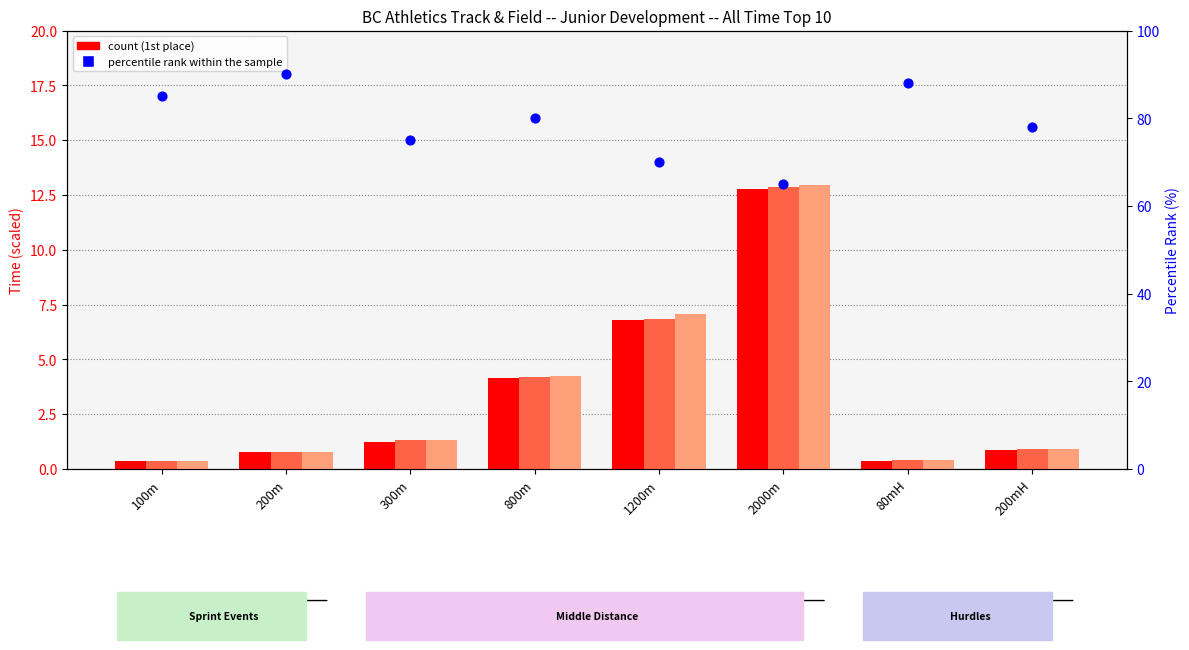

At how many categories does at least one series exceed 28?

8